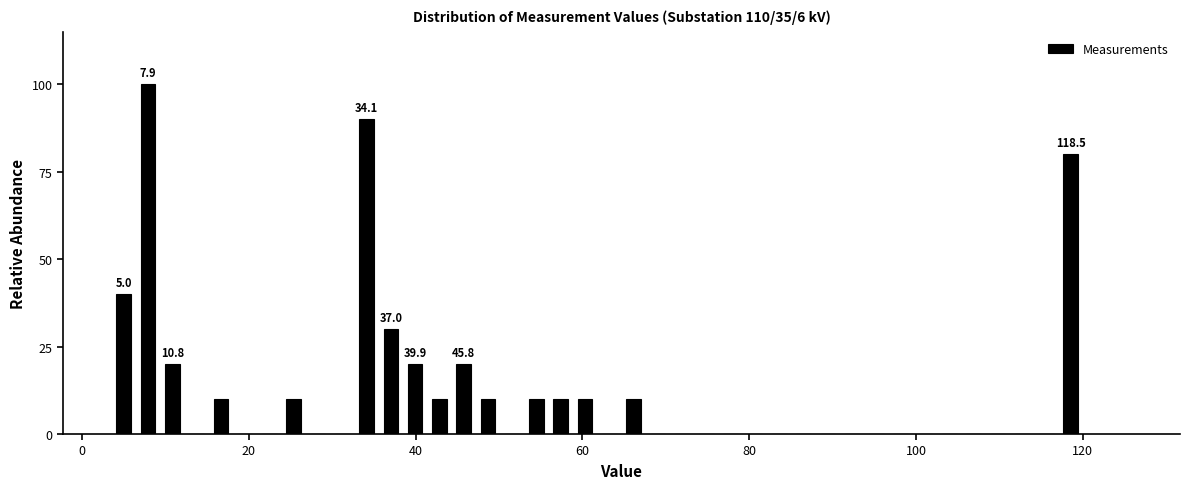

Read against the x-axis, roughly where is the centre of the tallest bar?

8